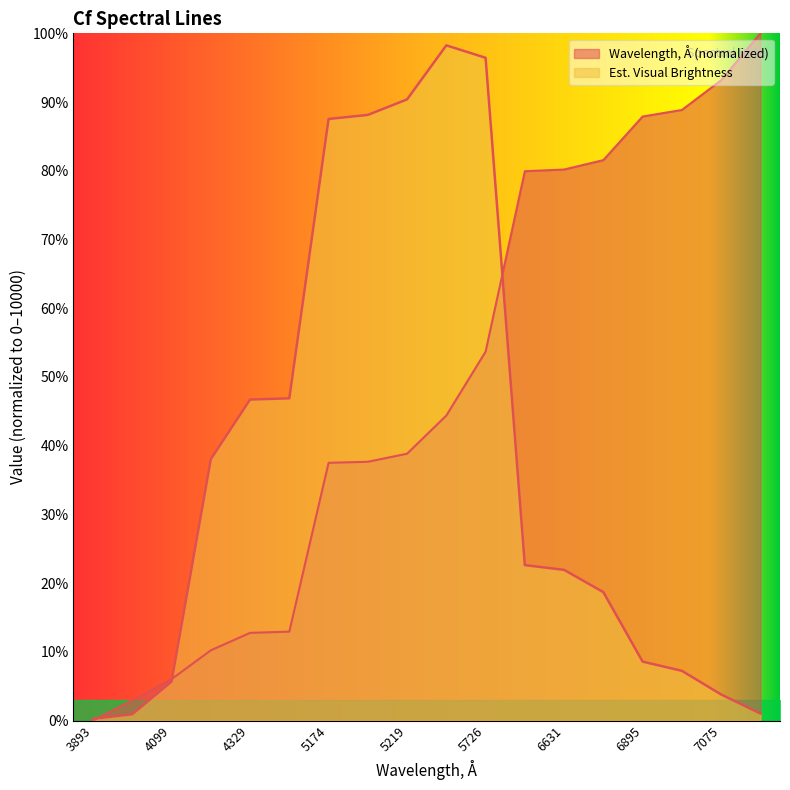

Which category has the highest value across all series?

7307.9